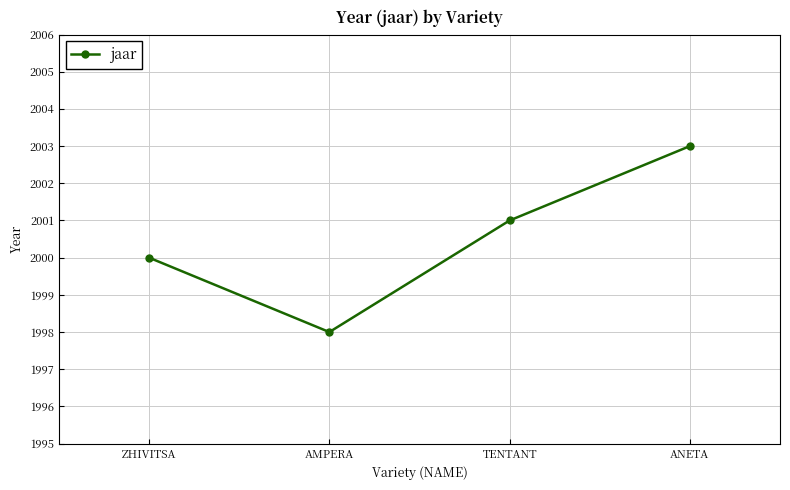

Where is the first local minimum?

AMPERA